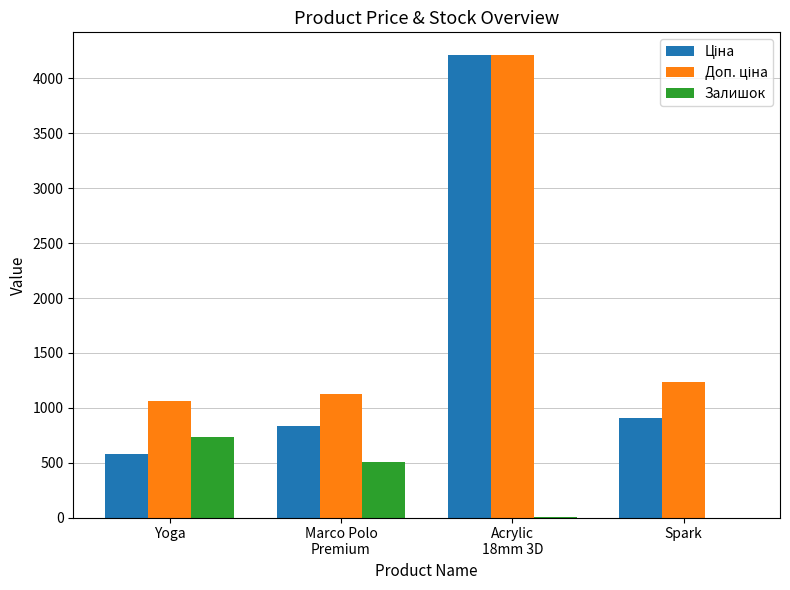

Is it true that Залишок equals 443.1 at Spark?

False